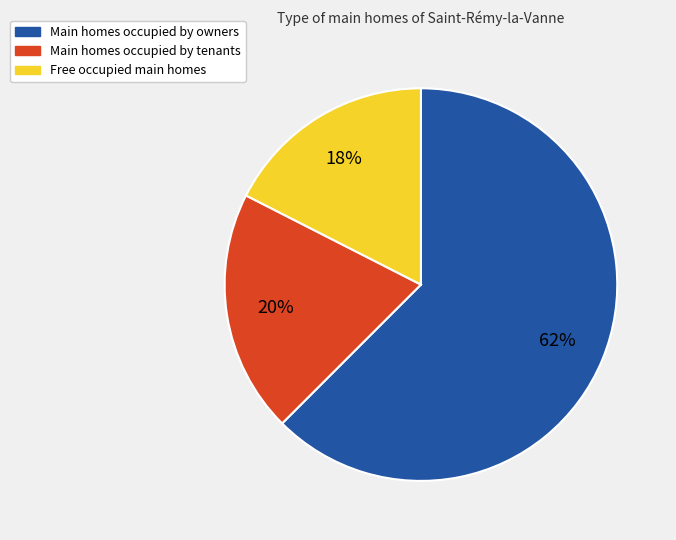

Is there any slice that represents more than half of the pie?

Yes